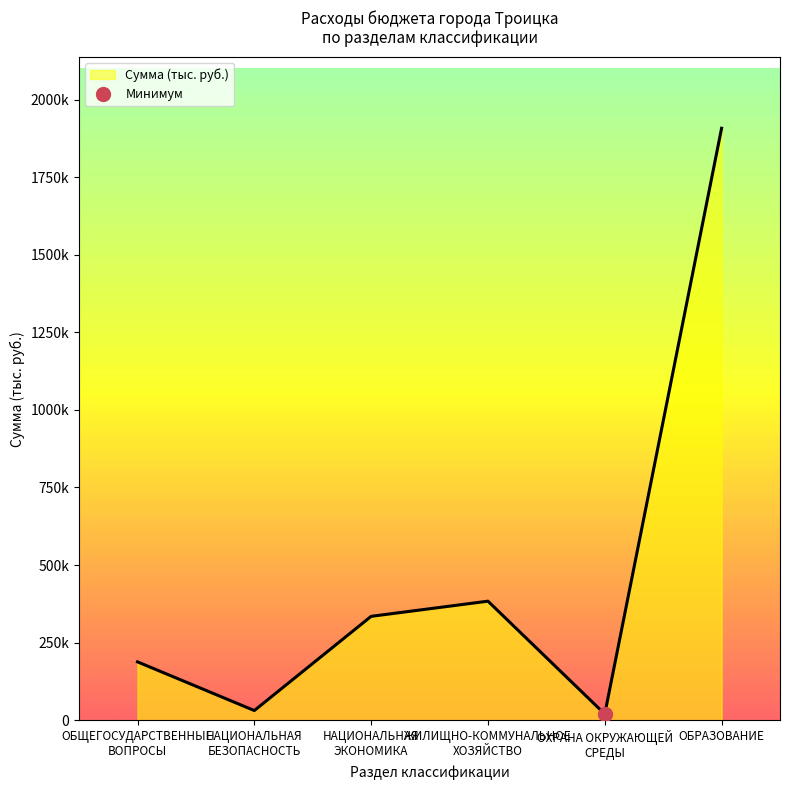

At which label is the value closest to 963654?

ЖИЛИЩНО-КОММУНАЛЬНОЕ
ХОЗЯЙСТВО